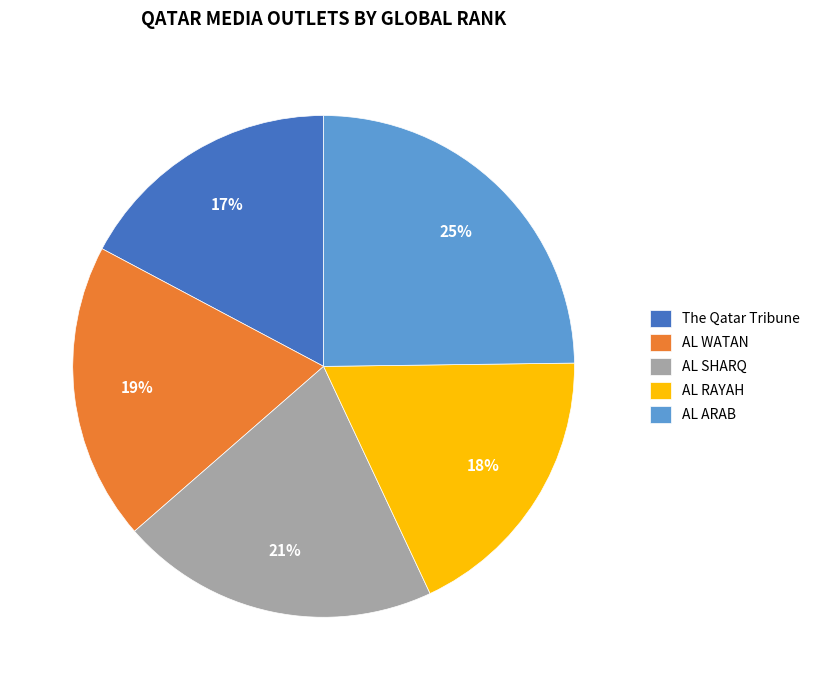

To the nearest percent, what is the average slice percentage?

20%